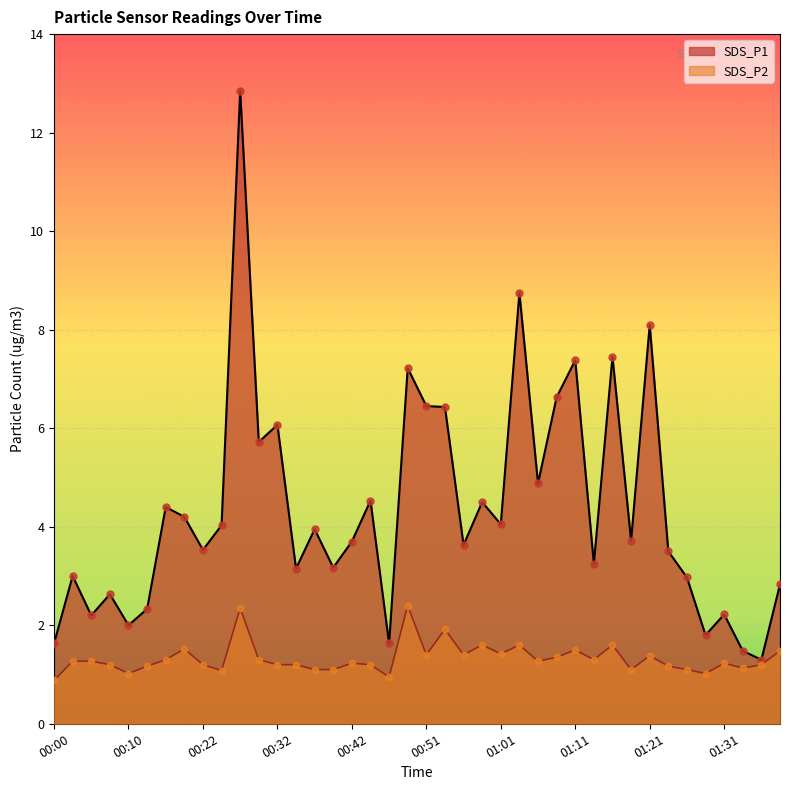

What are all the series names shown in the legend?

SDS_P1, SDS_P2